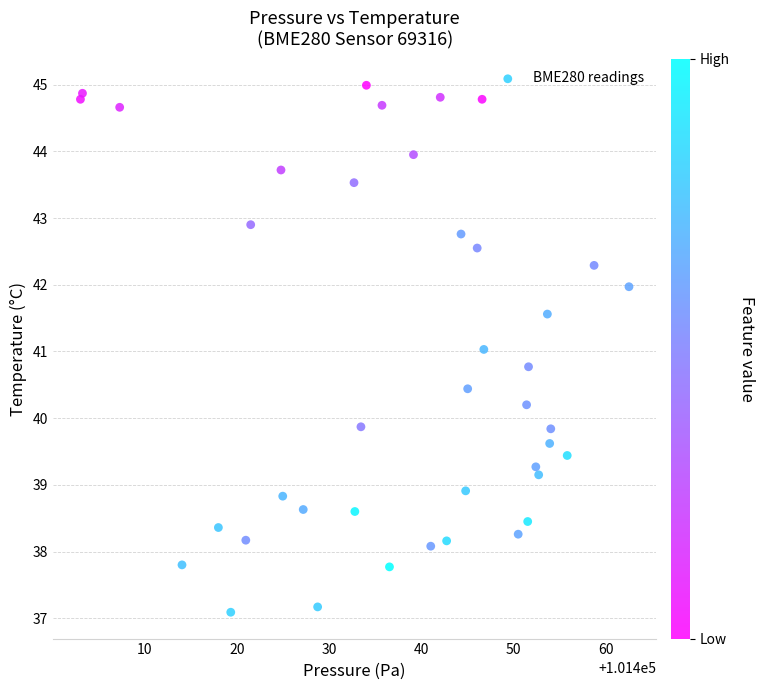

What is the range of X values (max minus min)?

59.4